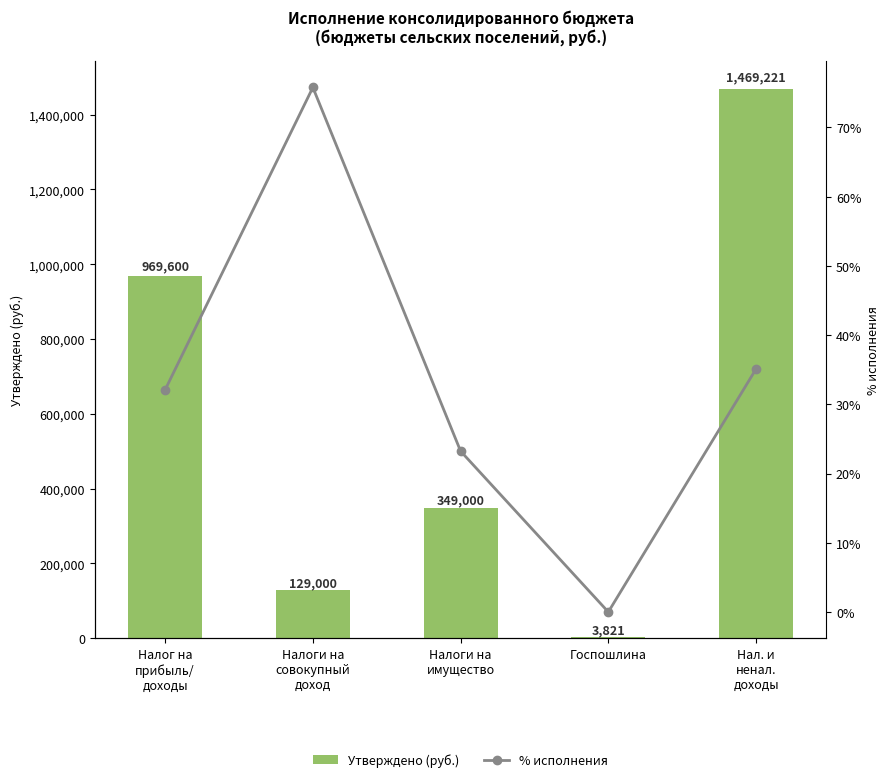

Rank the series at Налог на
прибыль/
доходы from highest to lowest value.

Утверждено (руб.), % исполнения